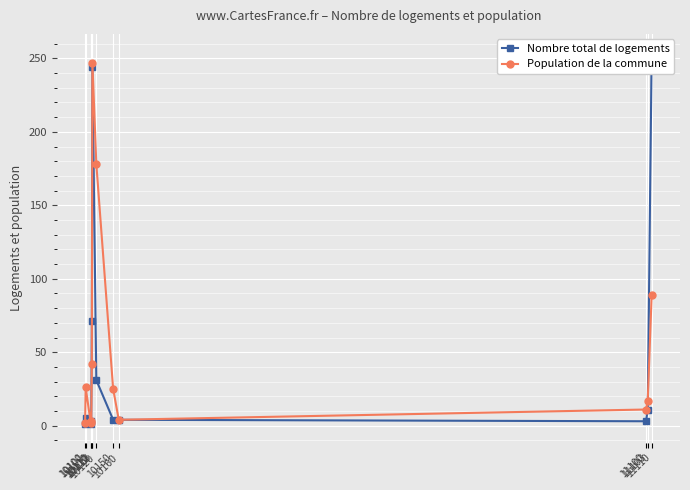

Rank the series by their maximum value, from lowest to highest.

Population de la commune, Nombre total de logements